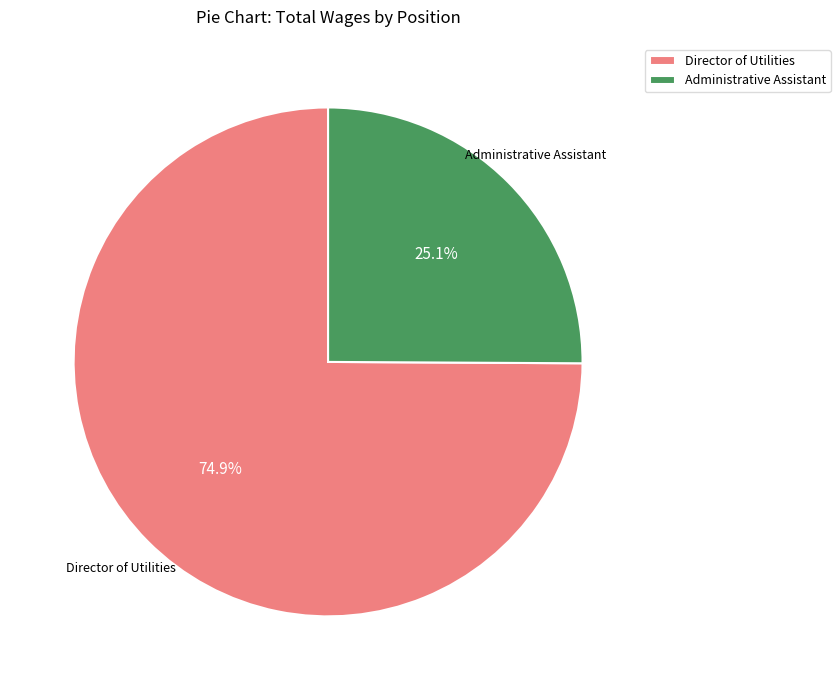

What is the smallest slice in the pie chart?

Administrative Assistant